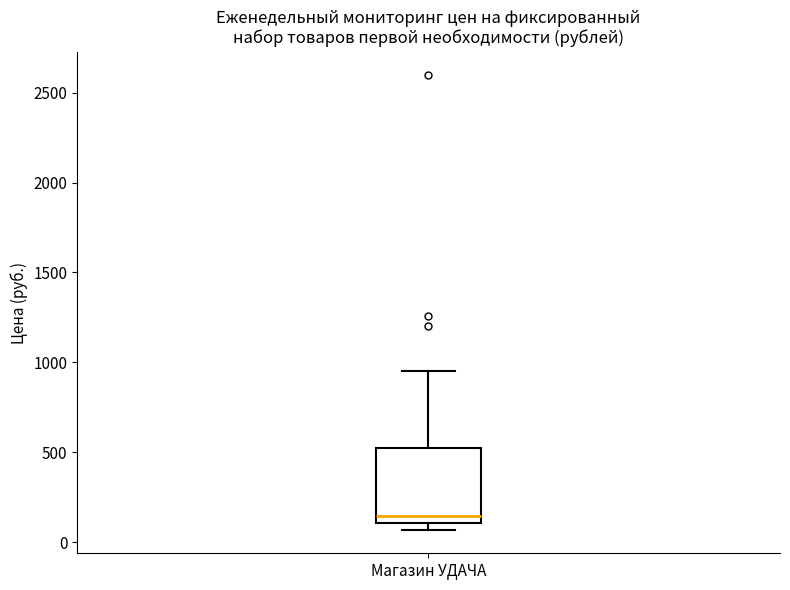

Transcribe this box plot: give where the median line is, the range the box spans, and where the two whiskers end, as read against the y-axis. The values are not printed on the chart, so give them approximately, as read against the axis.

median 150, box 100 to 550, whiskers 50 to 950